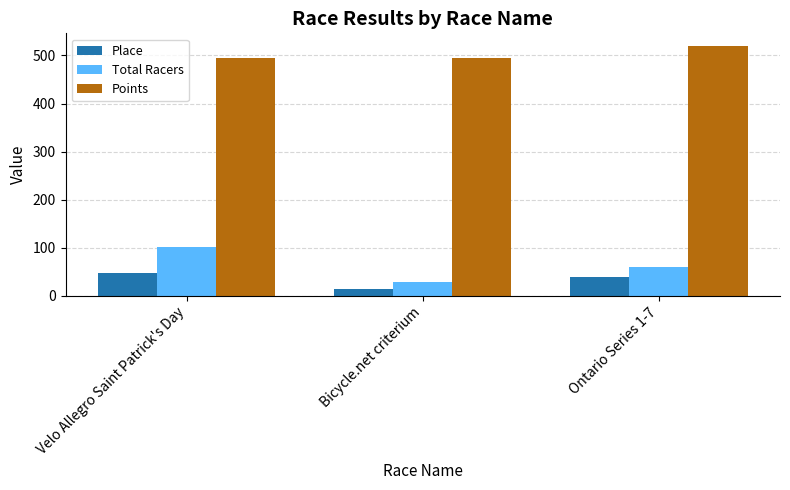

What is the minimum value for Points?

494.0